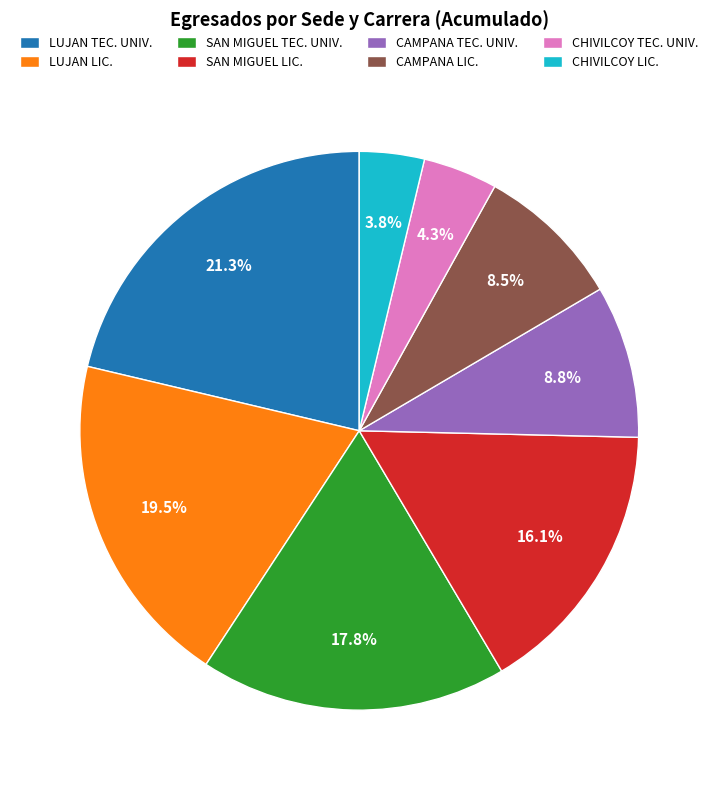

Is it true that CAMPANA TEC. UNIV. is 9% of the pie?

True